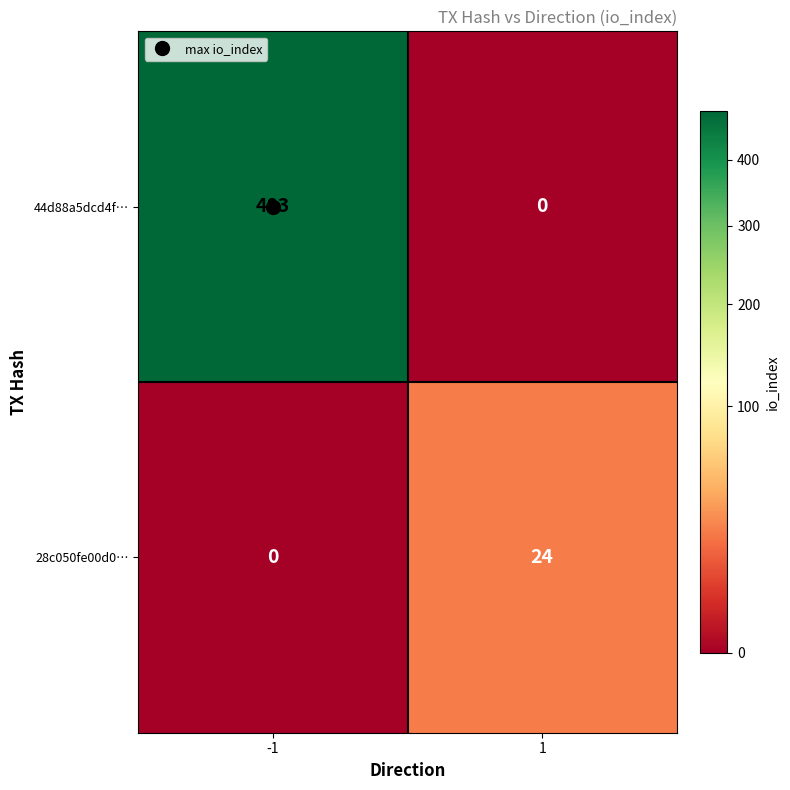

The value of 28c050fe00d0… at -1 is -14. True or false?

False